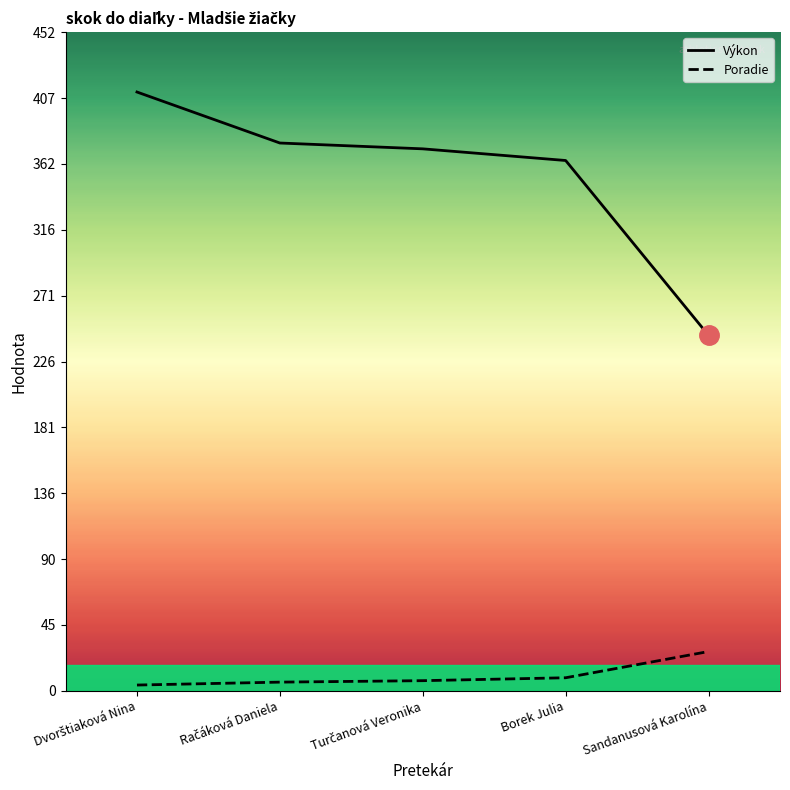

Is it true that Výkon equals 372 at Turčanová Veronika?

True